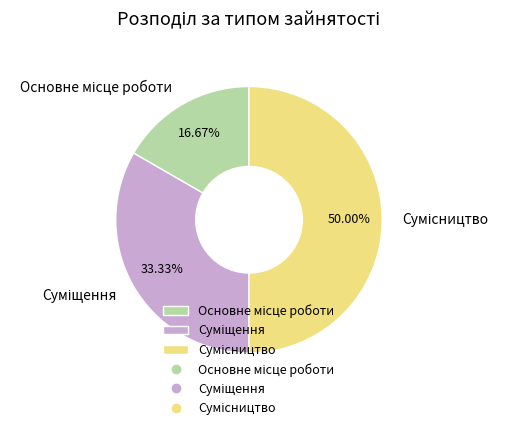

To the nearest percent, what is the combined percentage of Основне місце роботи and Суміщення?

50%